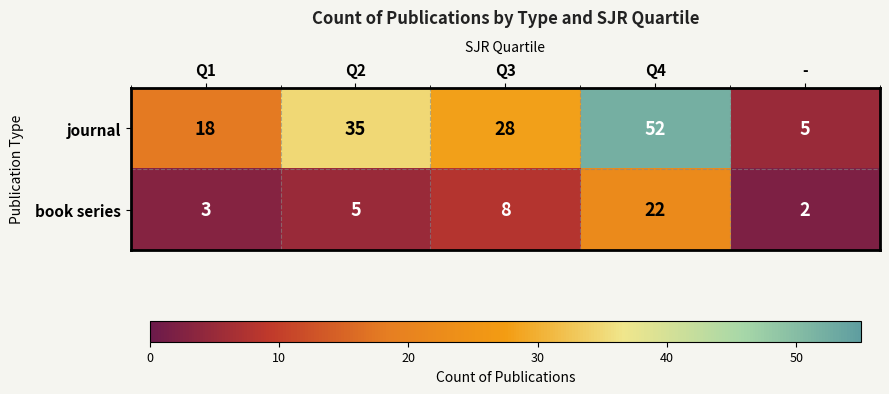

What is the spread (max minus min) of values at Q3?

20